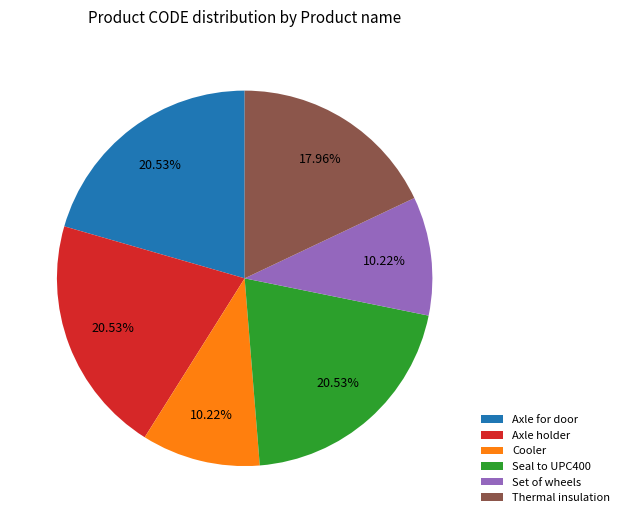

What is the ratio of the value at Set of wheels to the value at Thermal insulation?

0.6